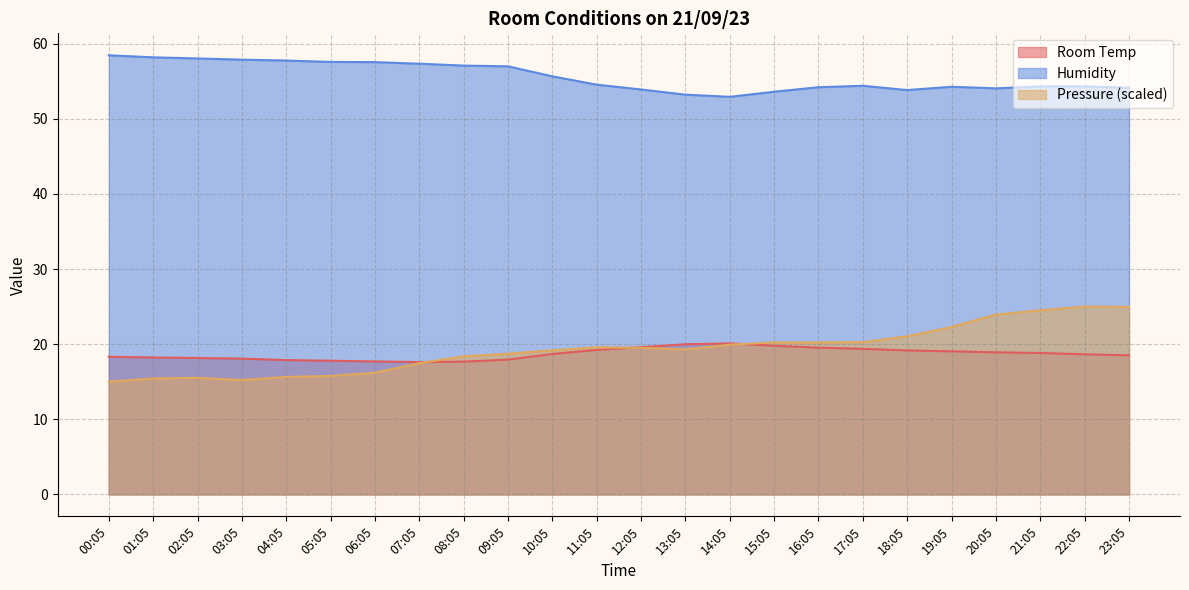

Which series has the largest total across all categories?

Humidity